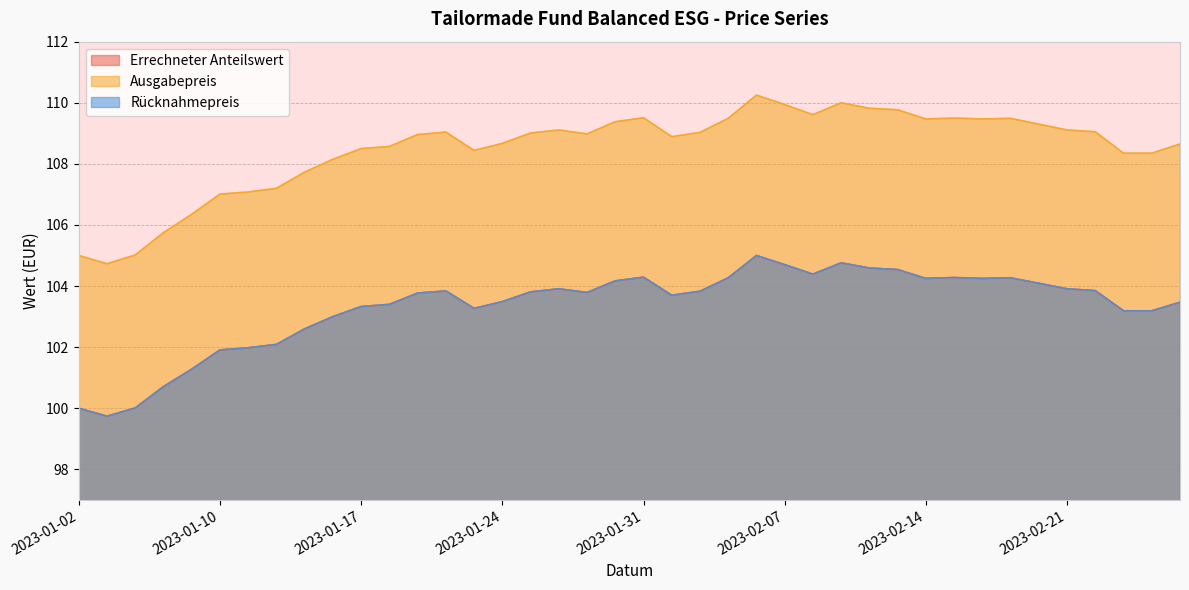

What are all the series names shown in the legend?

Errechneter Anteilswert, Ausgabepreis, Rücknahmepreis